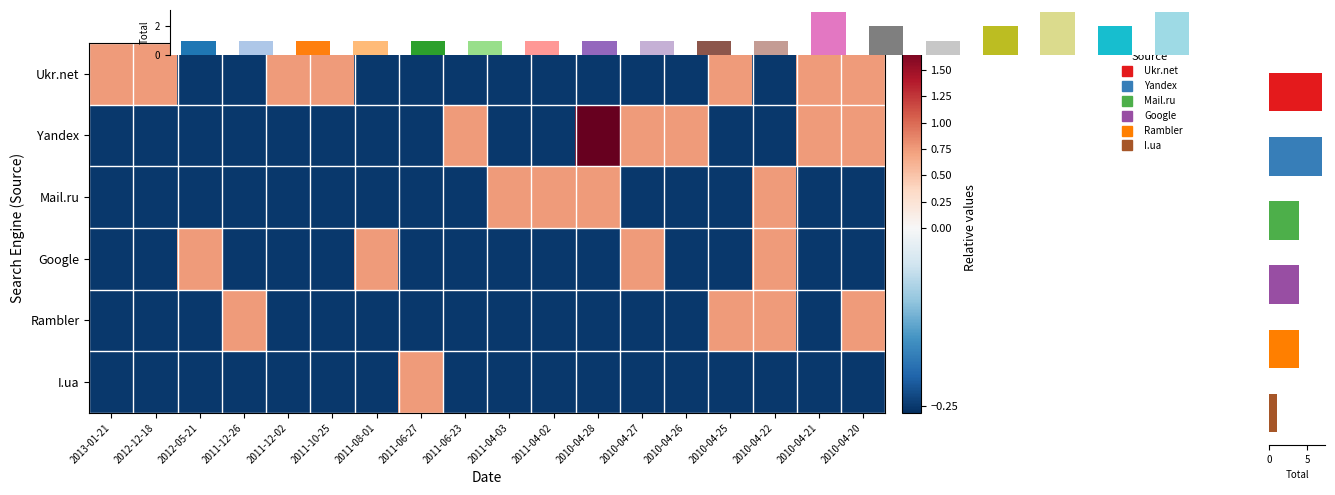

What is the sum of the Mail.ru values at 2012-05-21 and 2011-12-26?

-0.5